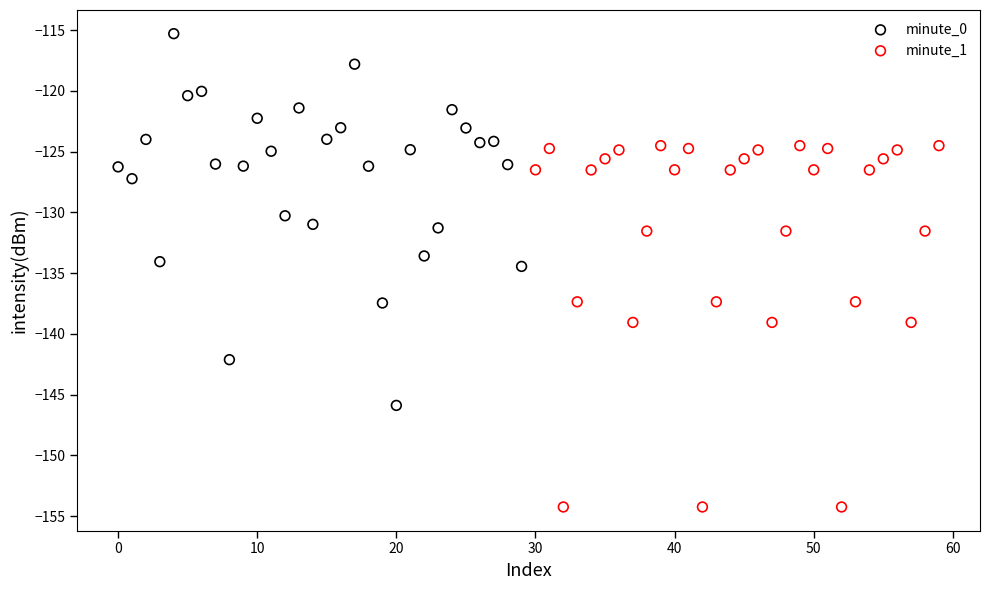

Which series contains the highest Y value?

minute_0